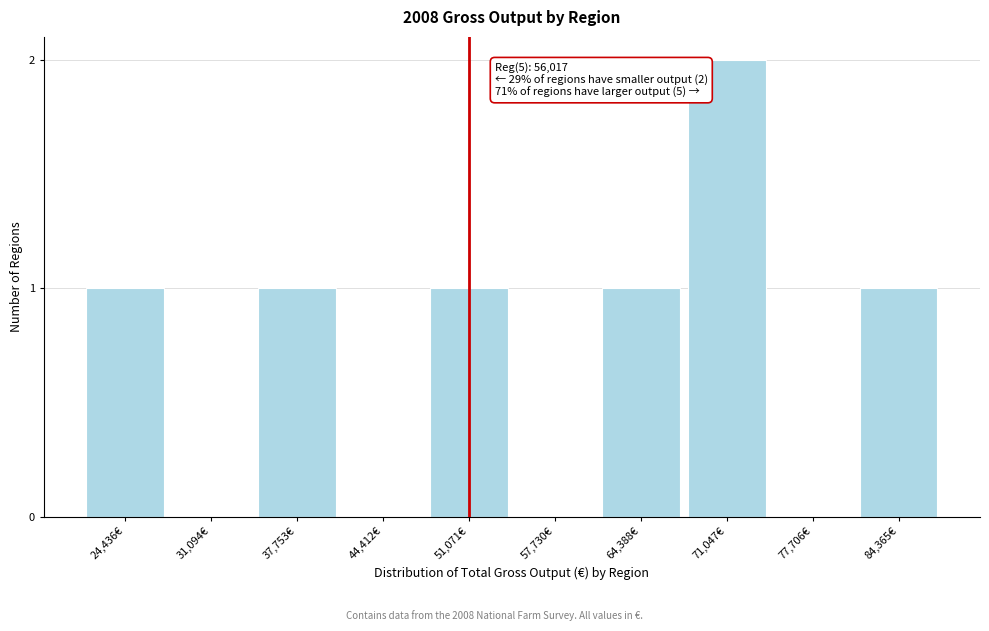

Reading left to right, transcribe all the data shown in this chart.

24,436€=1	31,094€=0	37,753€=1	44,412€=0	51,071€=1	57,730€=0	64,388€=1	71,047€=2	77,706€=0	84,365€=1